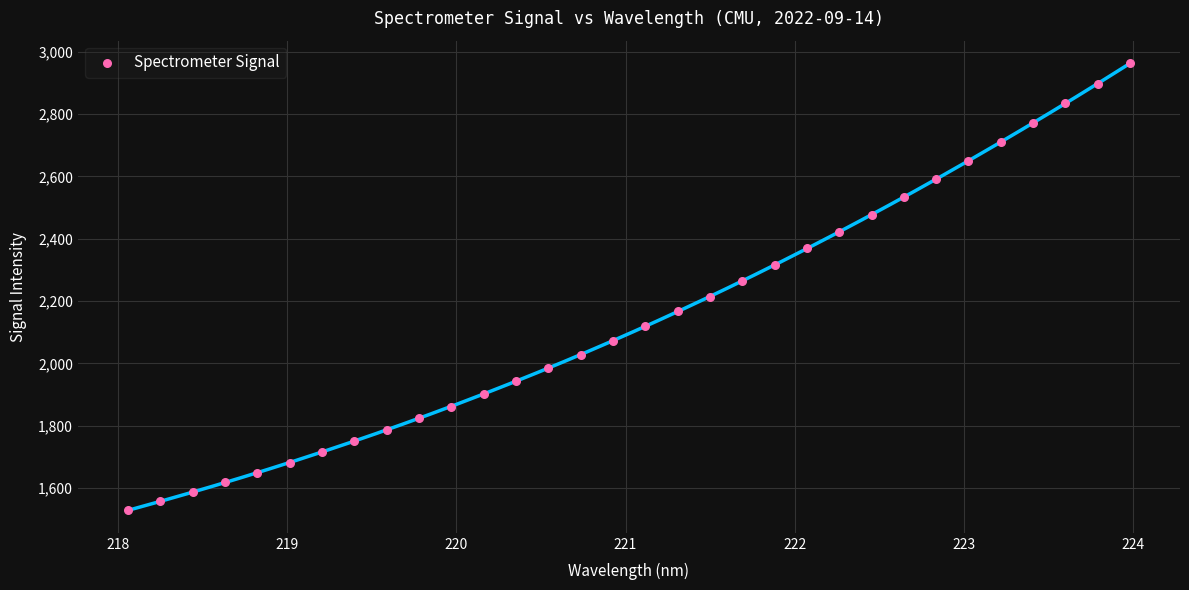

What is the range of Y values (max minus min)?

1436.1